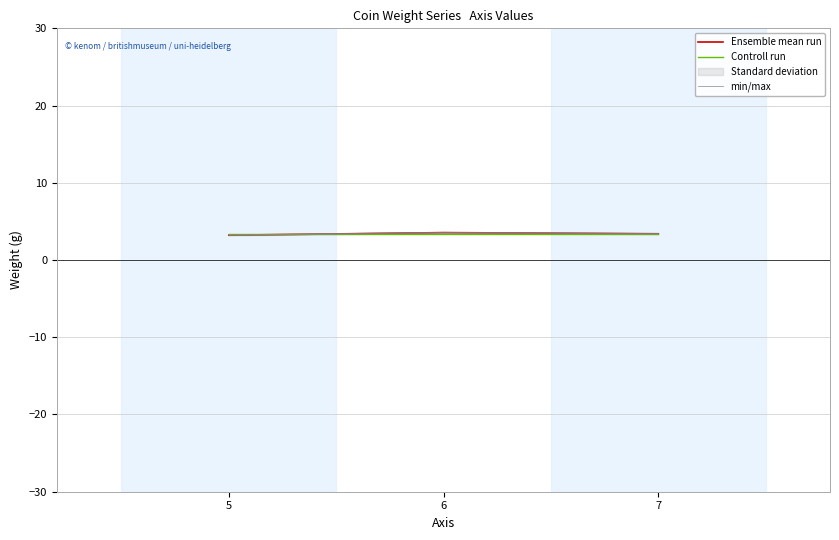

Reading left to right, extract all data points from this chart.

Ensemble mean run: 5=3.2	6=3.5	7=3.4
Controll run: 5=3.4	6=3.4	7=3.4
min/max: 5=3.3	6=3.6	7=3.4